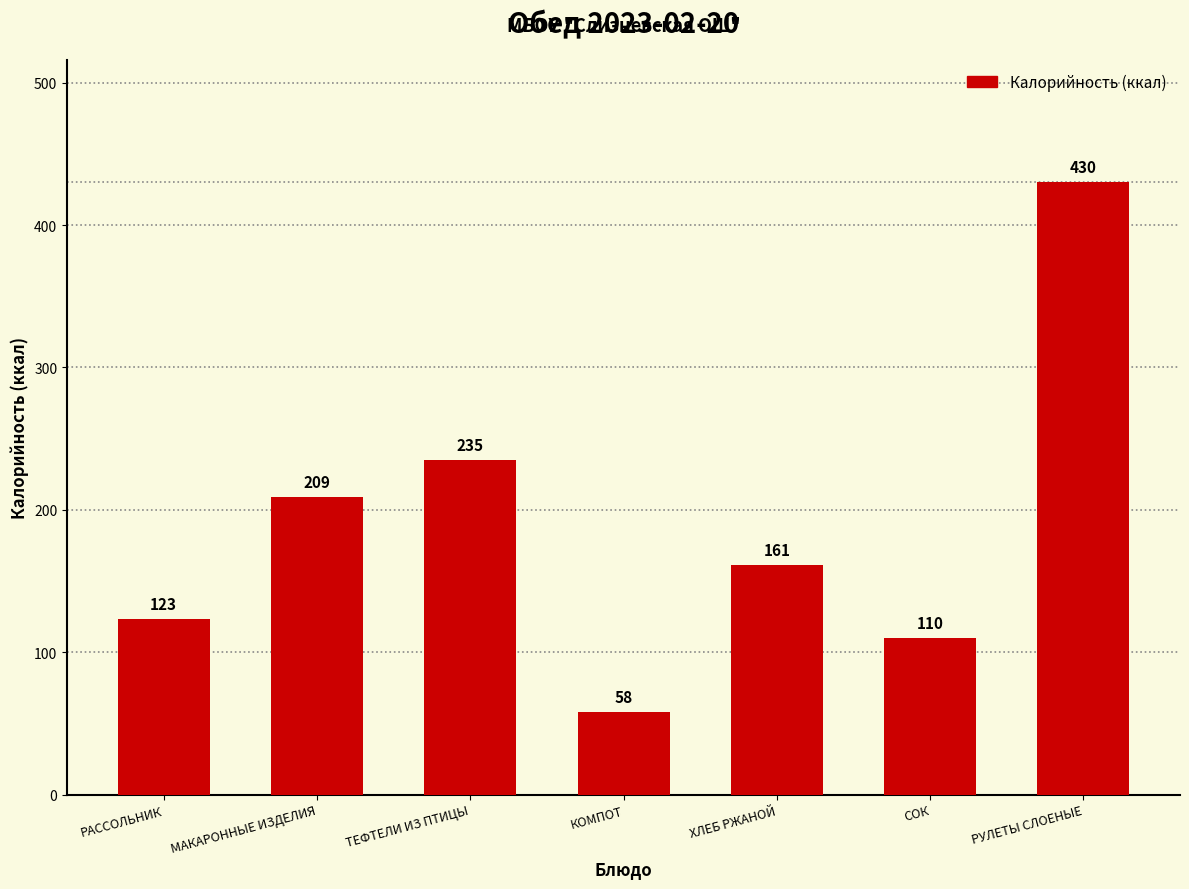

Which category has the highest value across all series?

РУЛЕТЫ СЛОЕНЫЕ